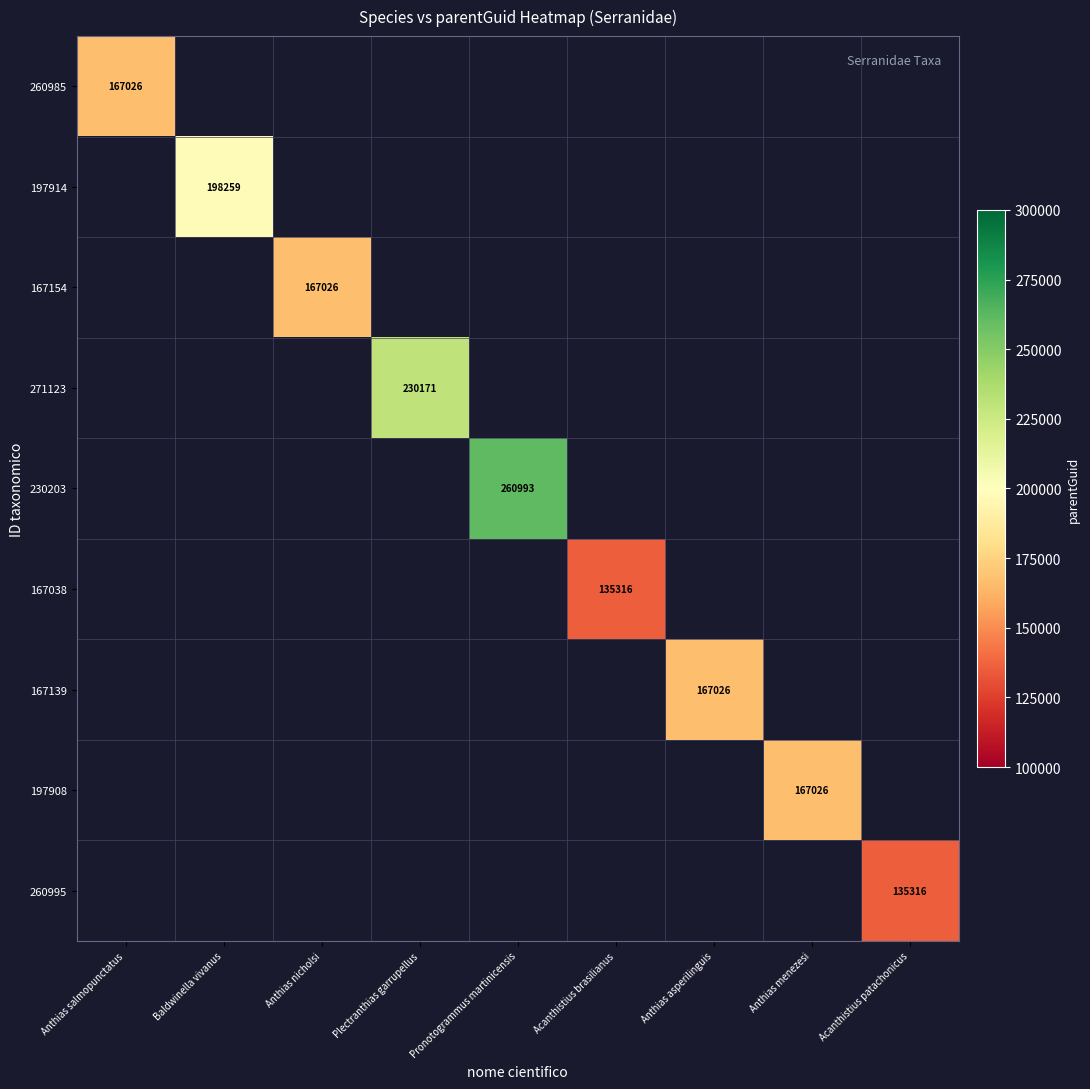

The 260995 series shows 44876 at Acanthistius patachonicus. True or false?

False